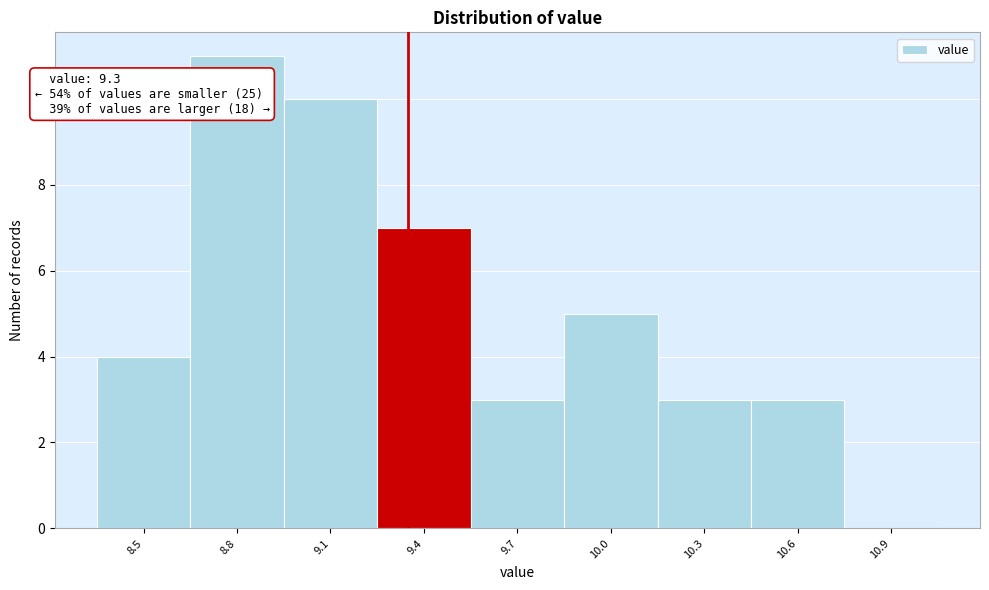

The value at 10.9 is 0. True or false?

True